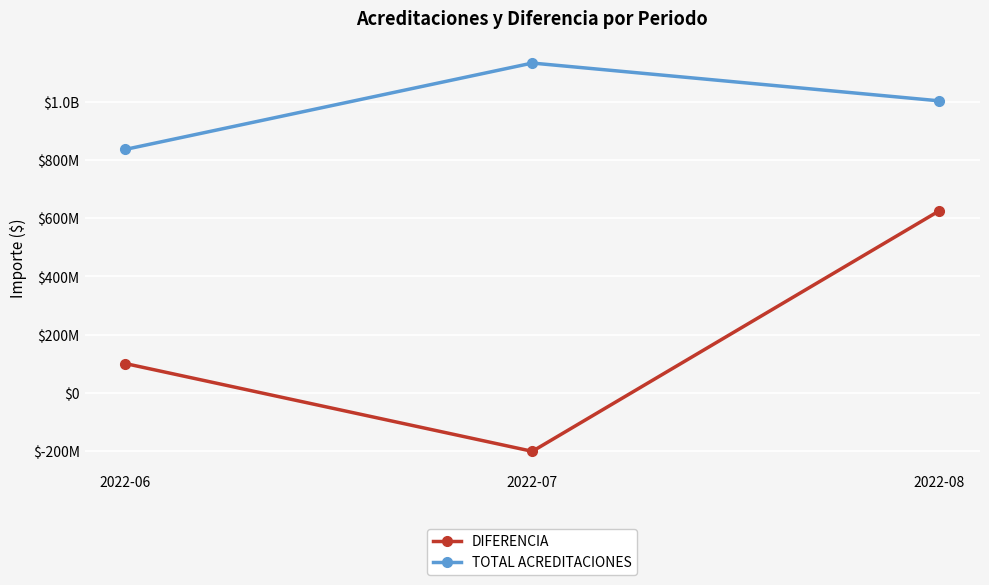

The value of DIFERENCIA at 2022-07 is -80855107.3. True or false?

False